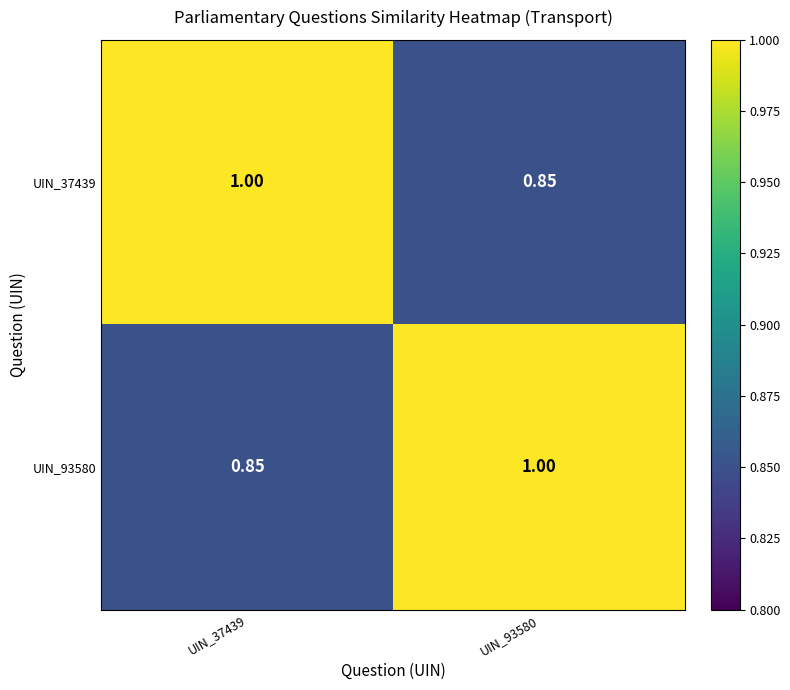

What is the greatest value displayed?

1.0